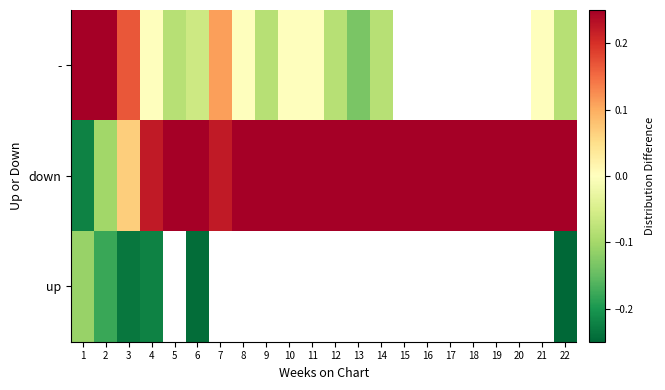

Which series has the largest total across all categories?

down